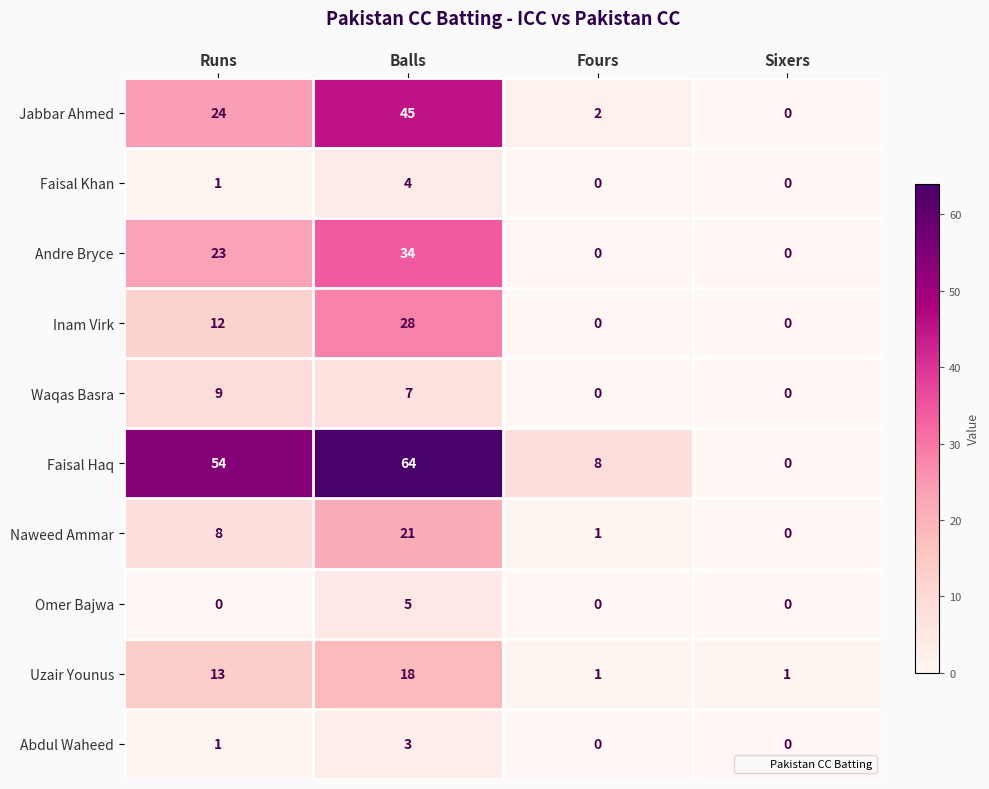

List the series in order of their peak value, lowest first.

Abdul Waheed, Faisal Khan, Omer Bajwa, Waqas Basra, Uzair Younus, Naweed Ammar, Inam Virk, Andre Bryce, Jabbar Ahmed, Faisal Haq